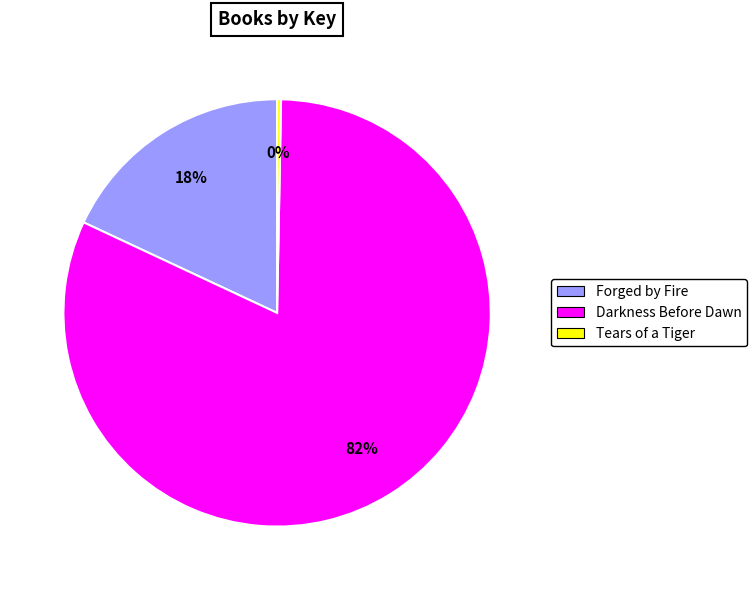

Which slice is the largest?

Darkness Before Dawn